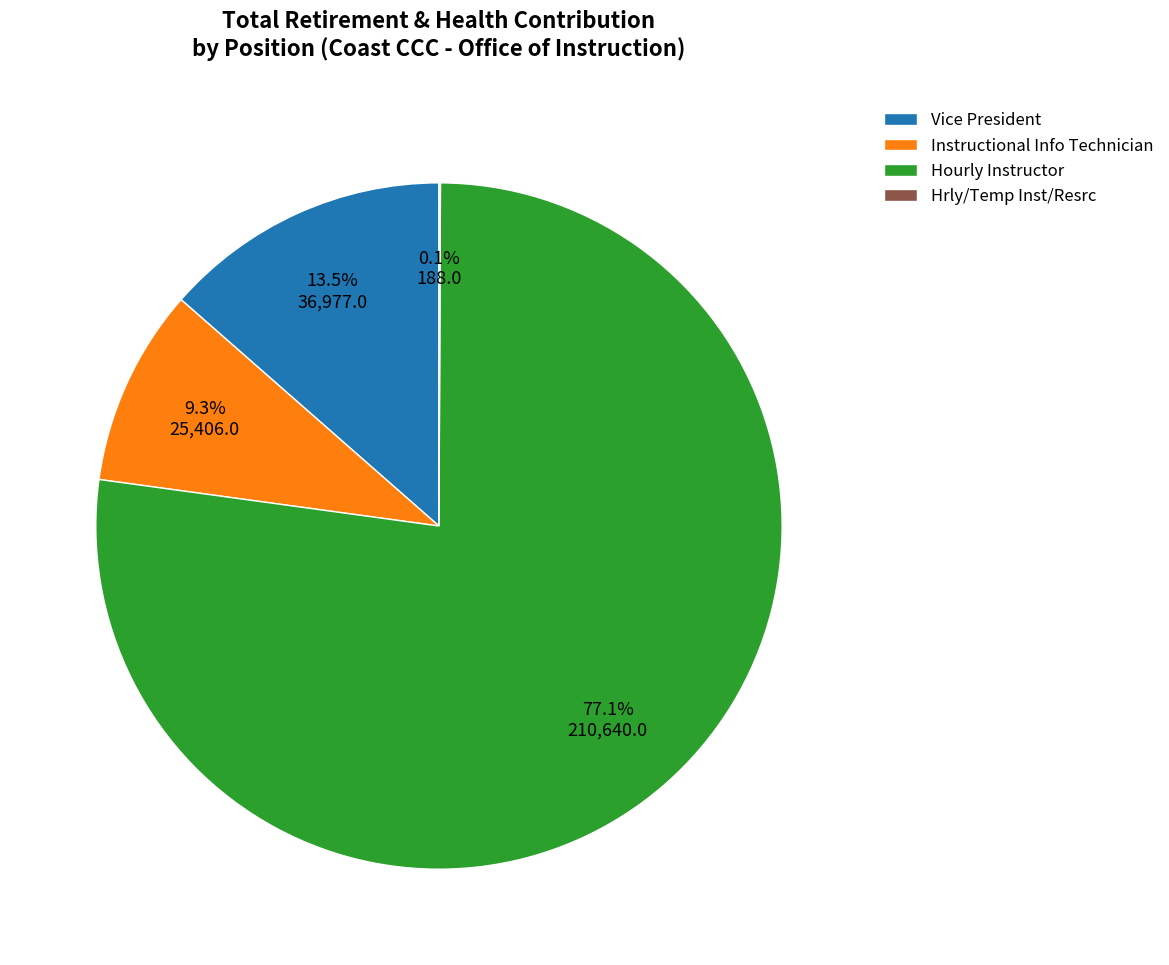

What is the total percentage of Instructional Info Technician and Hourly Instructor?

86.4%